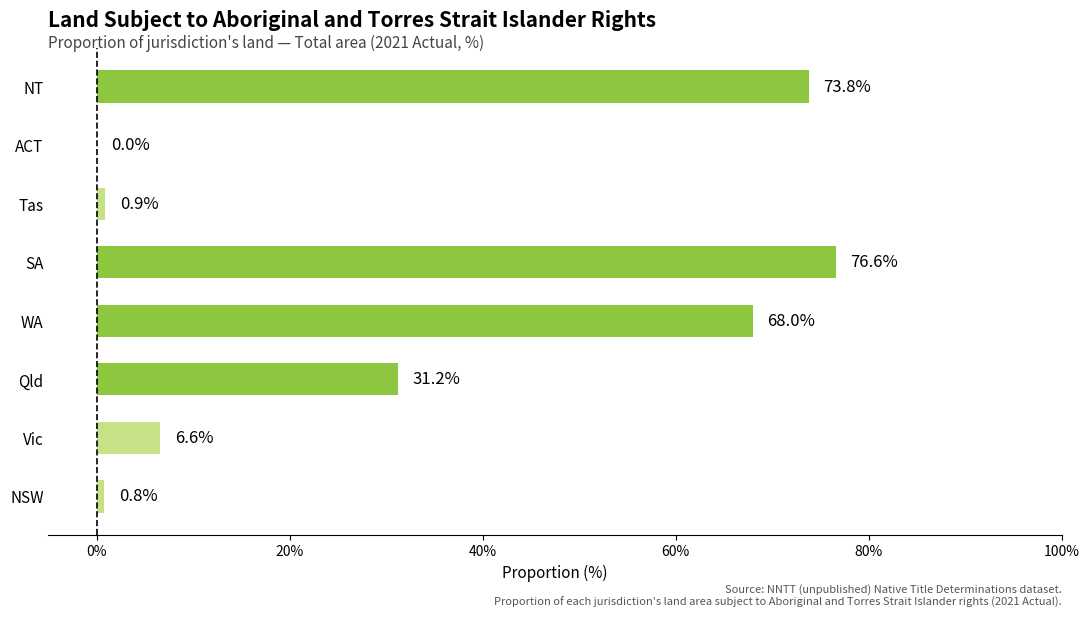

Read the value at Tas.

0.9